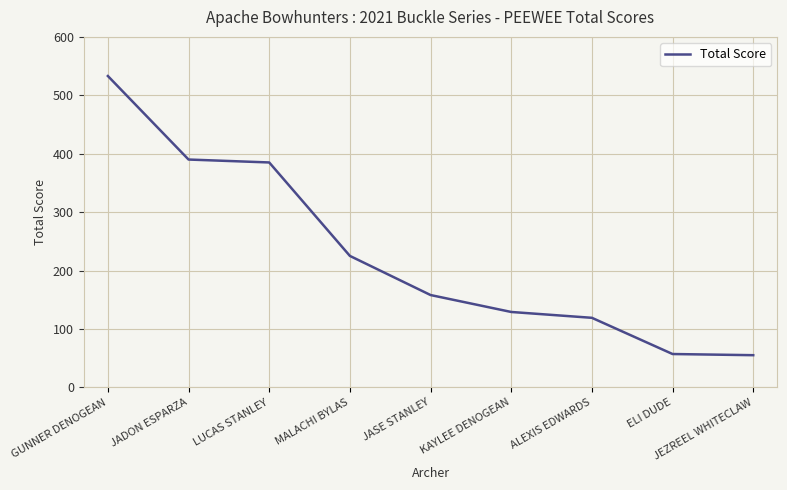

What is the ratio of the value at ALEXIS EDWARDS to the value at JEZREEL WHITECLAW?

2.2